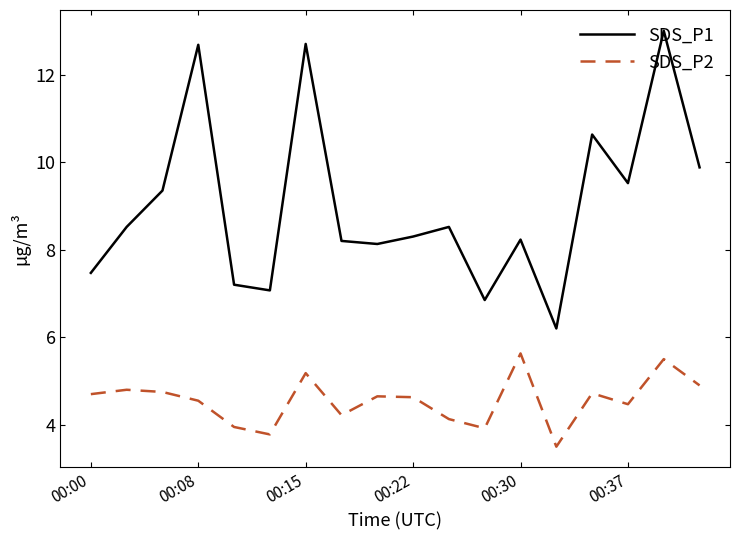

Does the chart display data point markers on the line(s)?

No